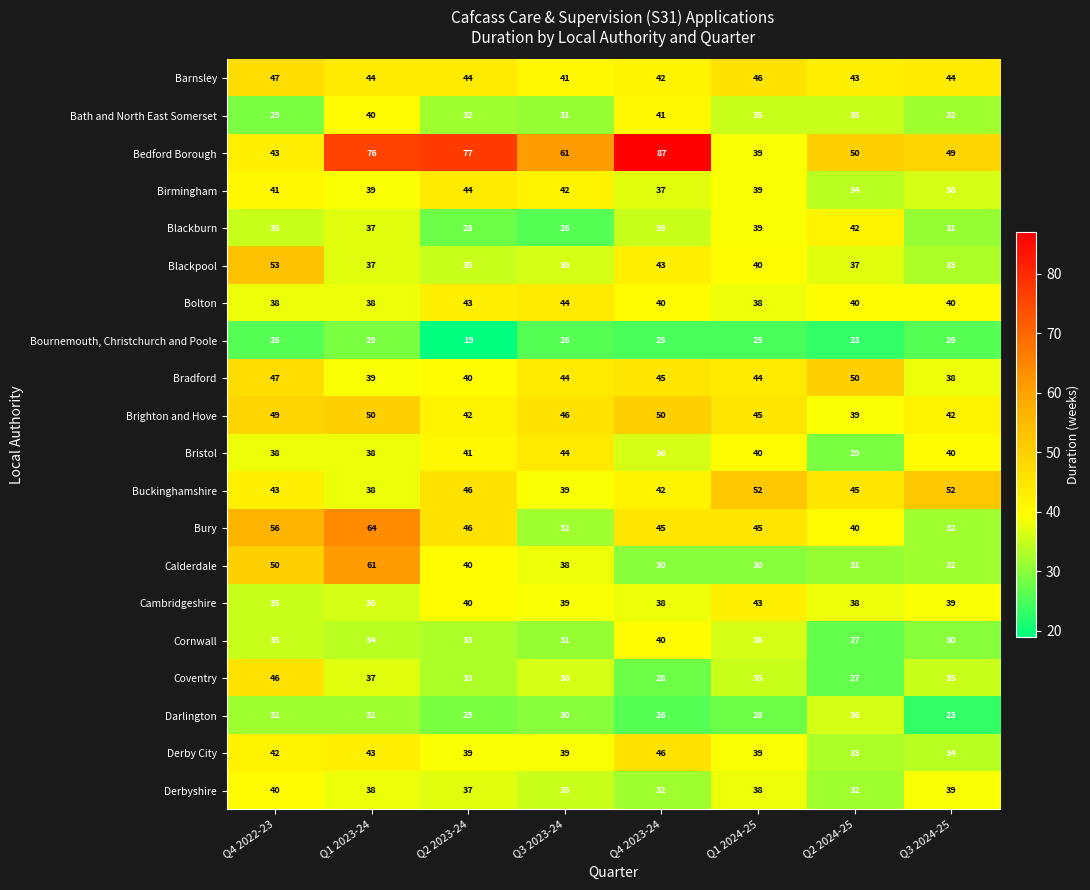

What is the total value across all series at Q4 2023-24?

808